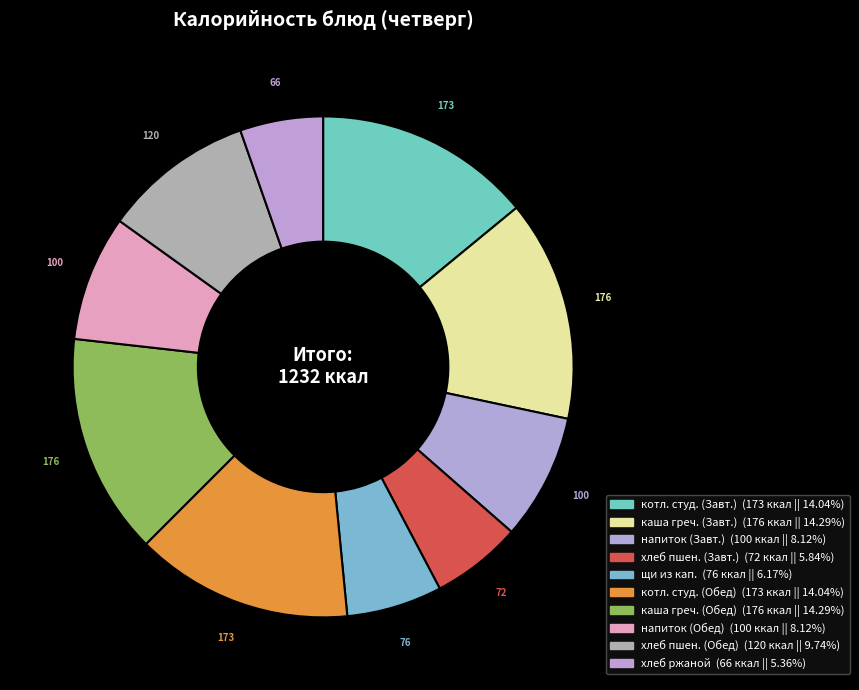

How many slices are in this pie chart?

10